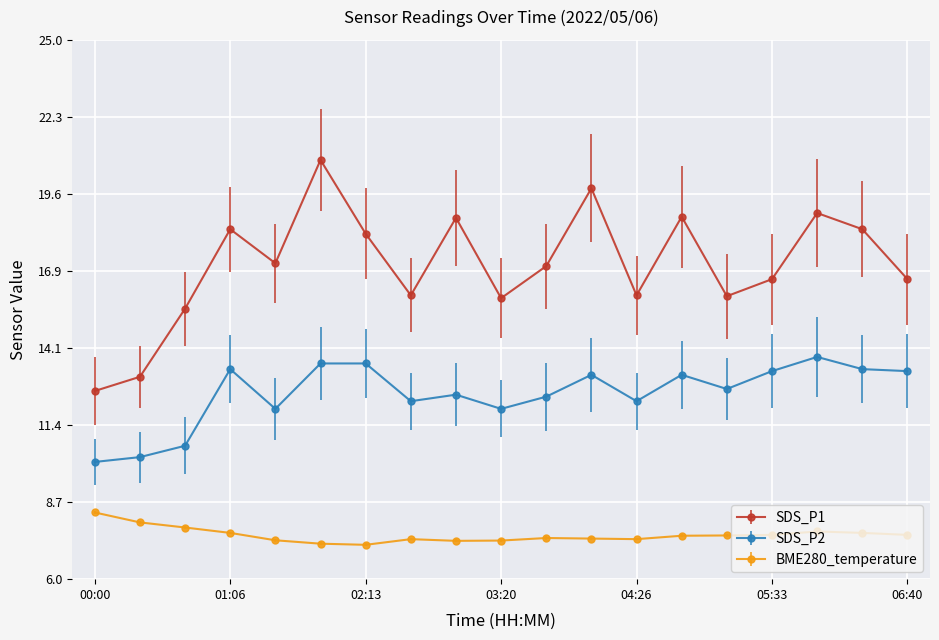

True or false: SDS_P1 and SDS_P2 intersect in this chart.

False